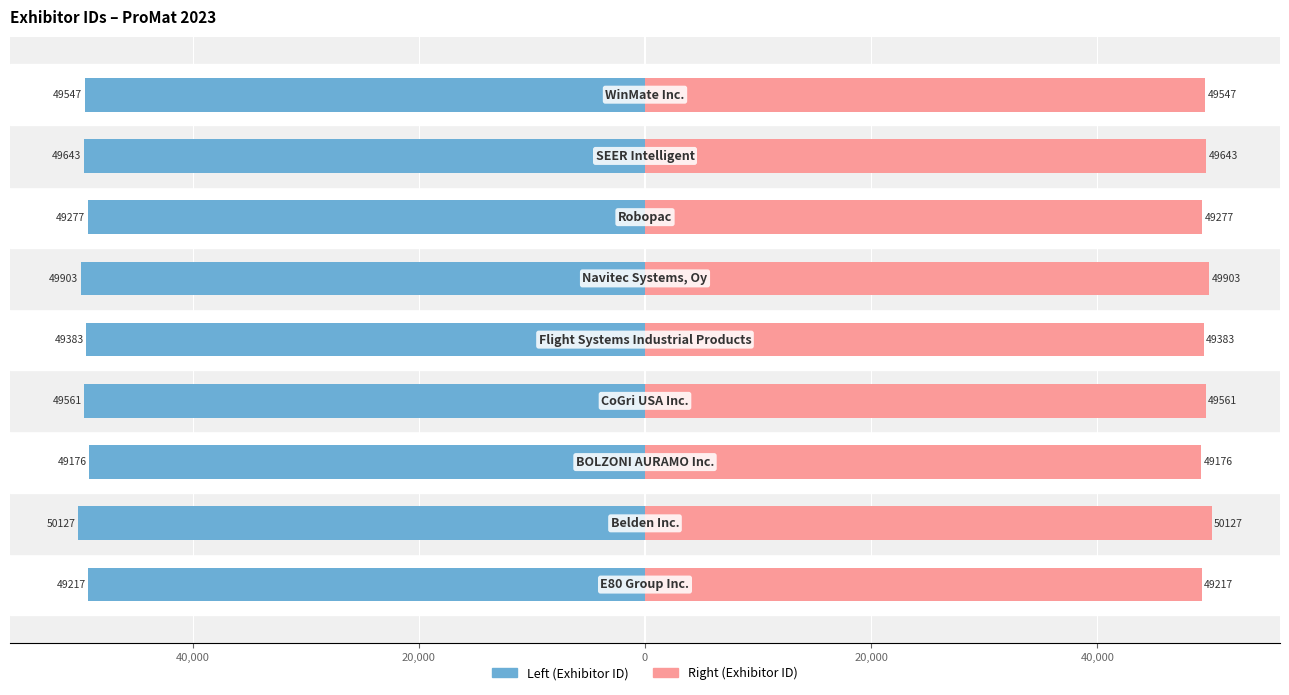

At how many categories does at least one series exceed -22790?

9